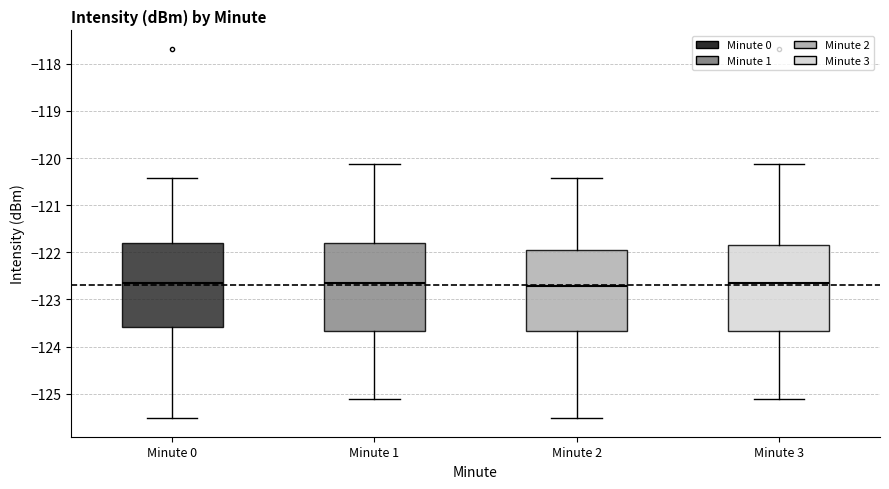

Where does the lower whisker of the box for Minute 2 end on the y-axis? The values are not printed on the chart, so give them approximately, as read against the axis.

-125.5